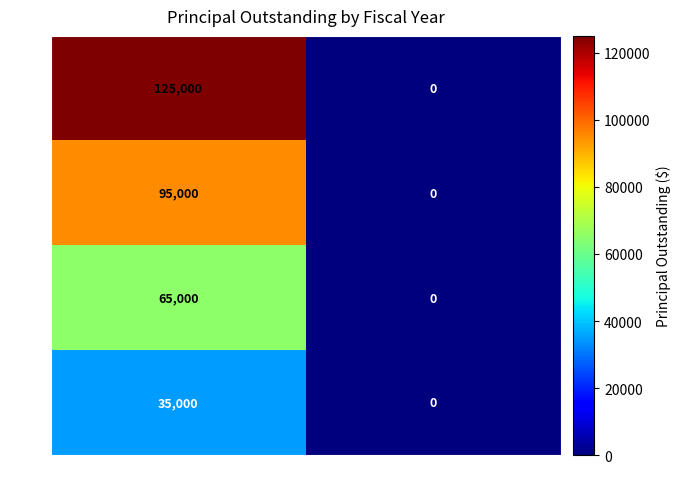

What is the total value across all series at GOPrincipalOutstanding?

320000